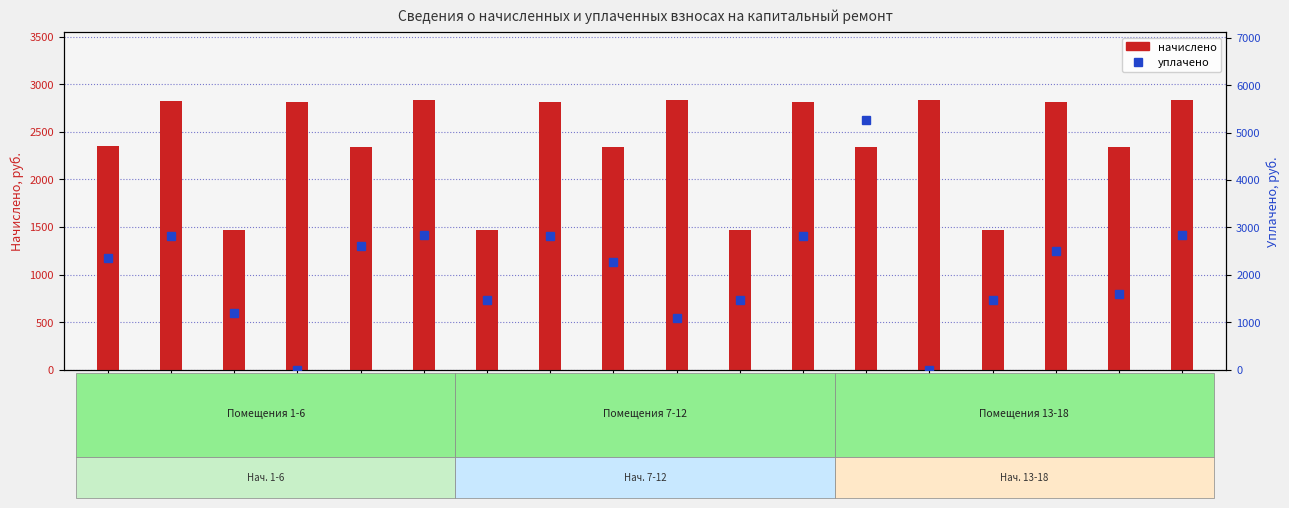

How many values in the уплачено series are below 2349?

9